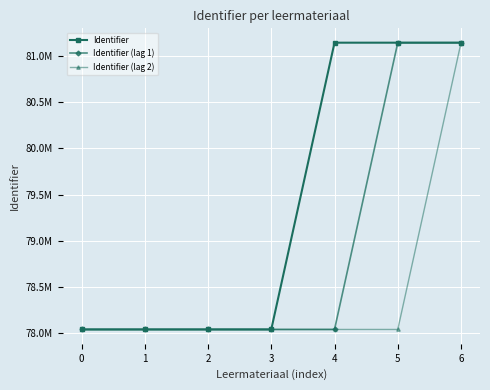

Which series has the largest range (max minus min)?

Identifier